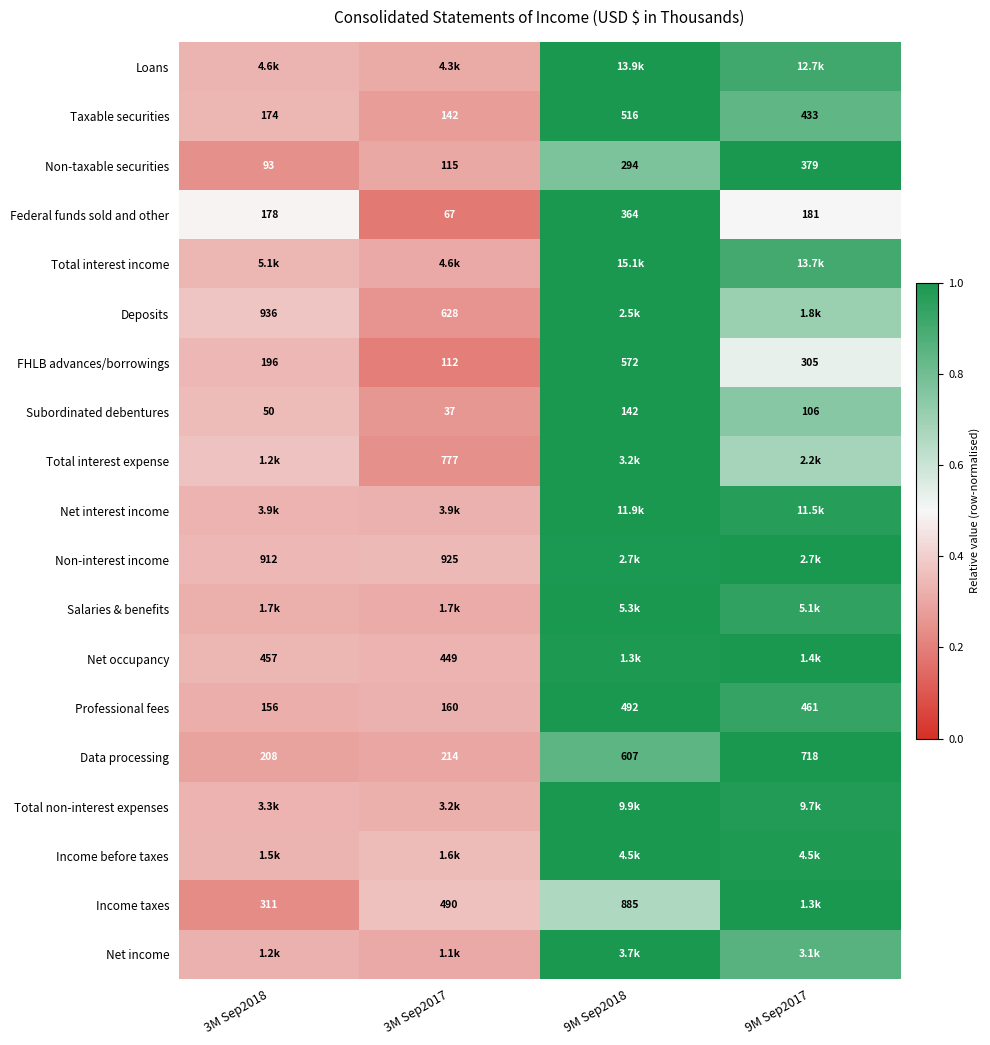

The Professional fees series shows 1.5 at 9M Sep2018. True or false?

False